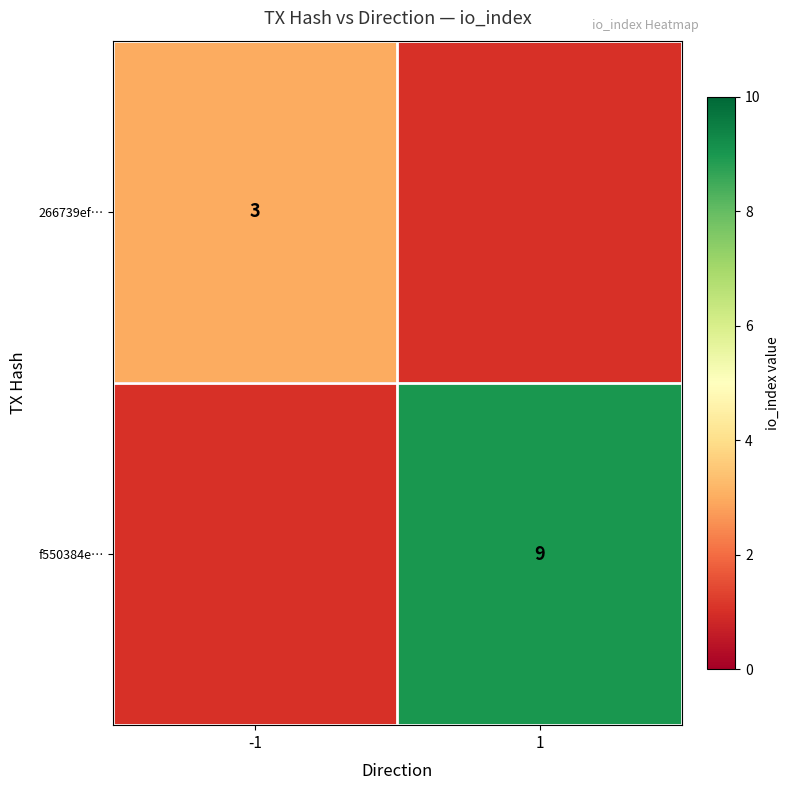

Is the value of 266739ef… at -1 greater than the value of f550384e… at 1?

No